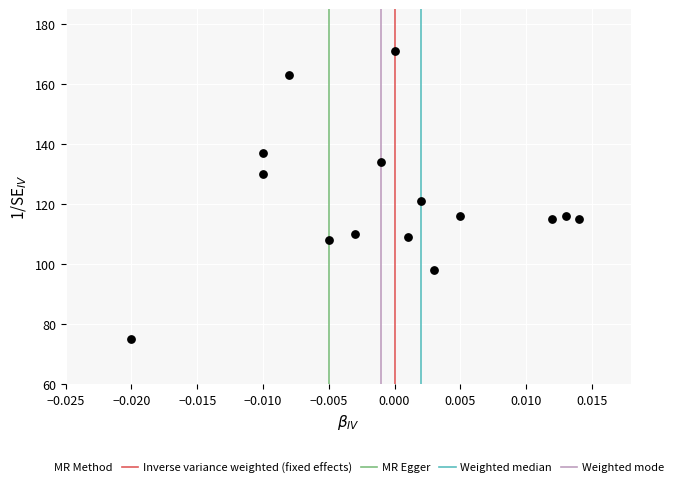

What Y value in the scatter plot is closest to 123?

121